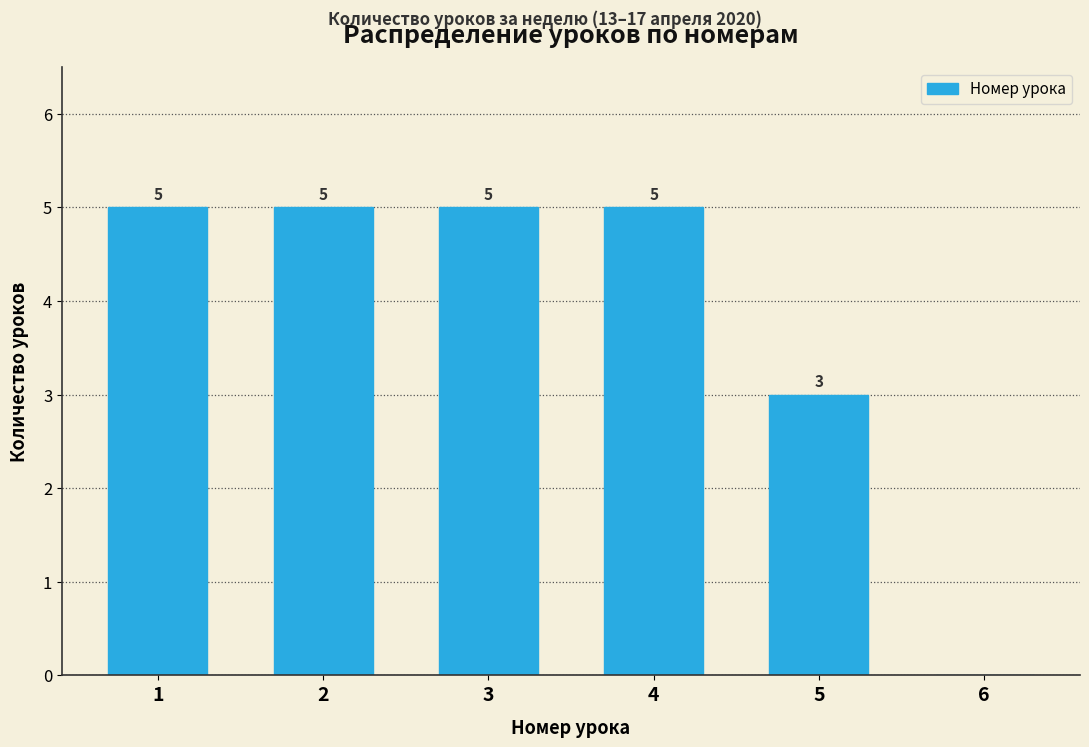

Reading left to right, transcribe all the data shown in this chart.

1=5	2=5	3=5	4=5	5=3	6=0